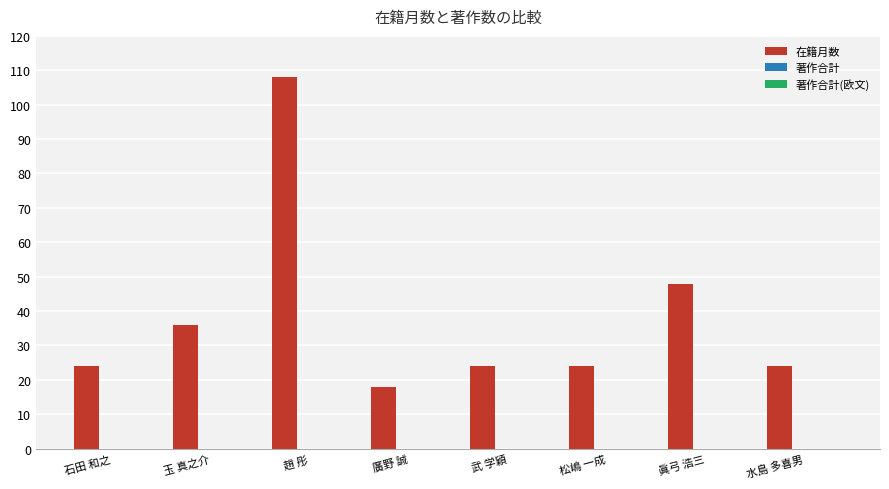

What is the ratio of the value at 武 学穎 to the value at 玉 真之介?

0.7